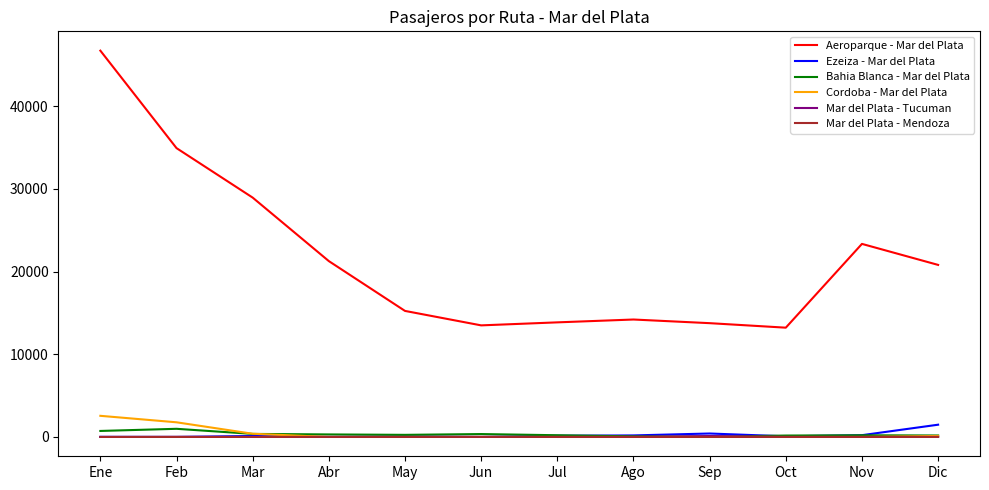

True or false: Aeroparque - Mar del Plata and Bahia Blanca - Mar del Plata intersect in this chart.

False